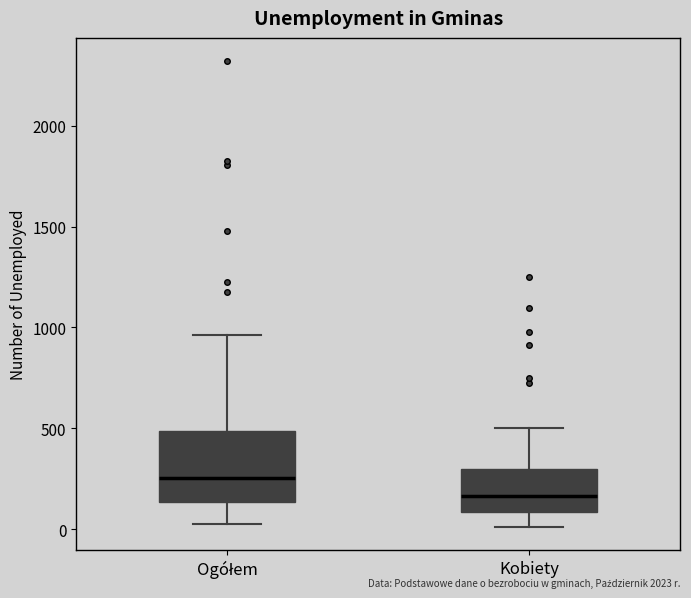

Where does the median line of the box for Kobiety sit on the y-axis? The values are not printed on the chart, so give them approximately, as read against the axis.

150